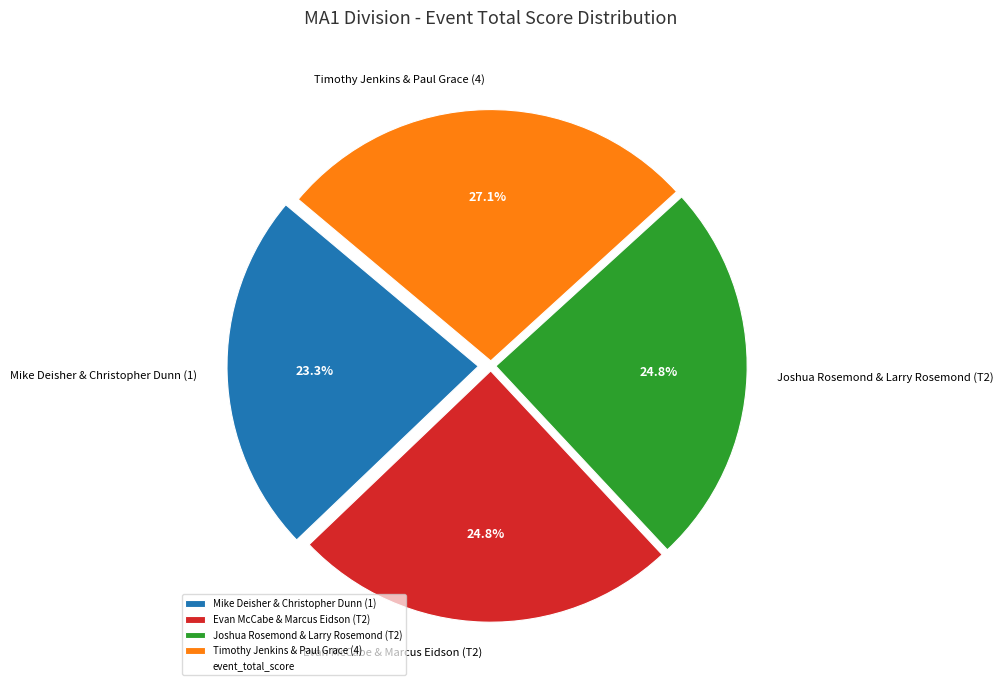

Which category has the smallest portion of the pie?

Mike Deisher & Christopher Dunn (1)